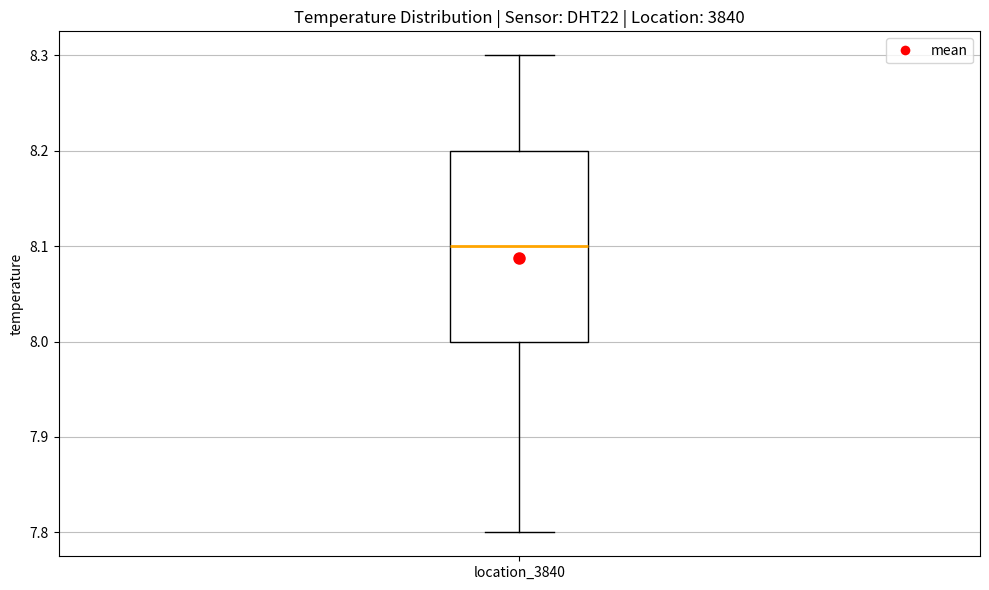

Read this box plot against the y-axis: the position of the median line, the range covered by the box, and the ends of both whiskers. The values are not printed on the chart, so give them approximately, as read against the axis.

median 8.1, box 8.0 to 8.2, whiskers 7.8 to 8.3